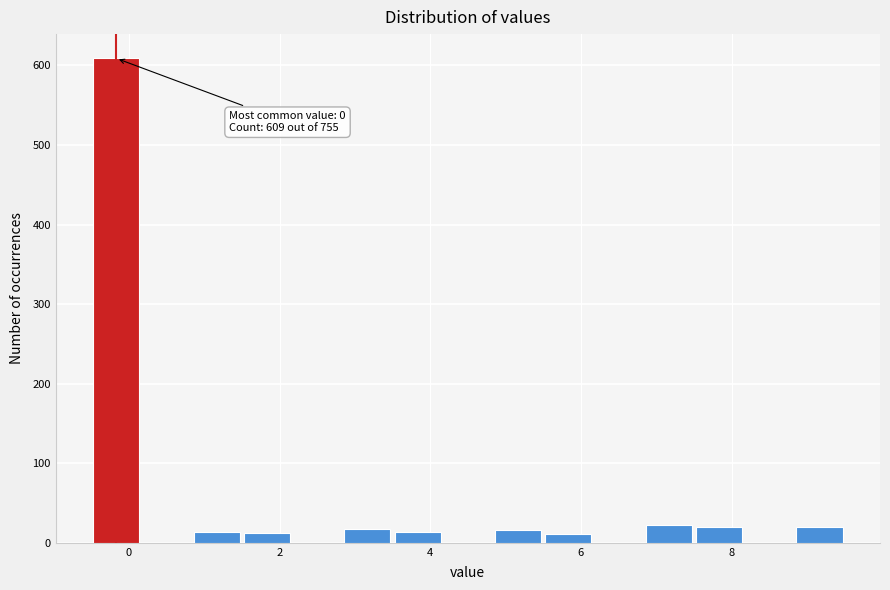

Read against the x-axis, roughly where is the centre of the tallest bar?

-0.2